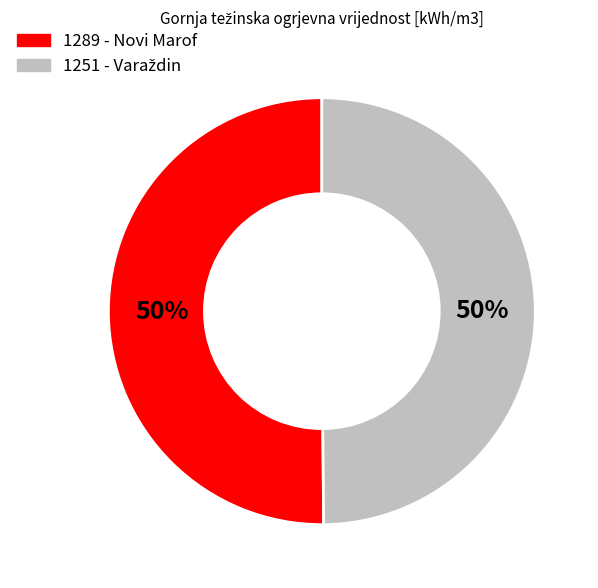

True or false: 1289 - Novi Marof accounts for 42% of the total.

False